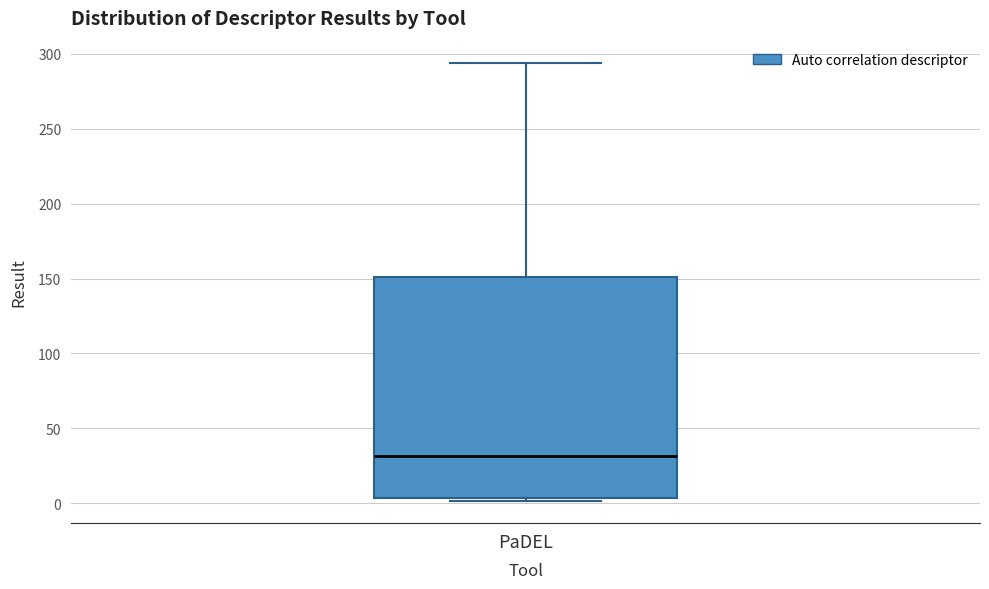

Read this box plot against the y-axis: the position of the median line, the range covered by the box, and the ends of both whiskers. The values are not printed on the chart, so give them approximately, as read against the axis.

median 30, box 5 to 150, whiskers 0 to 295